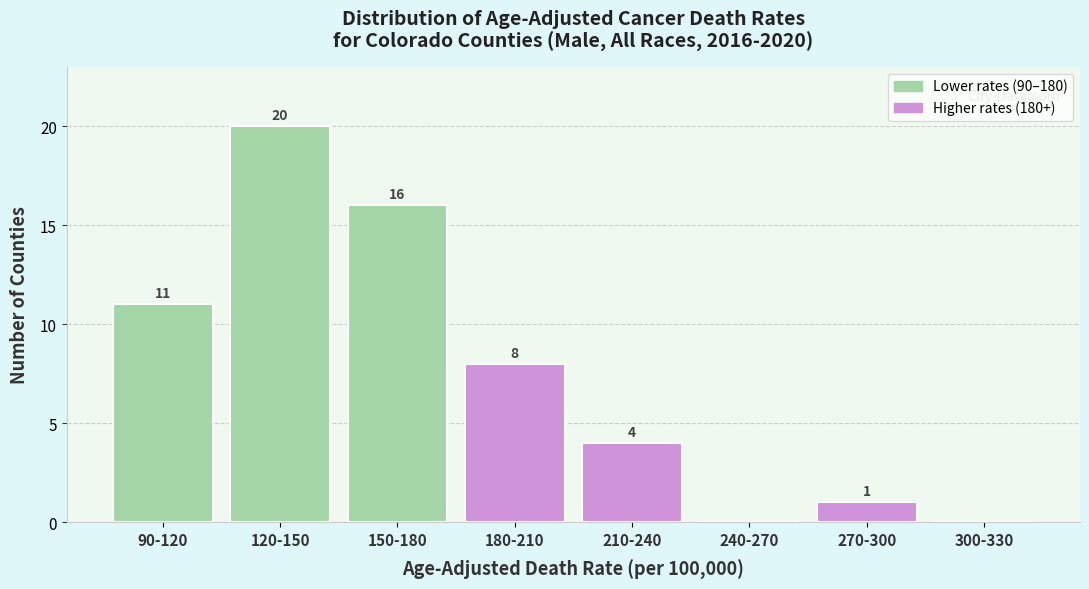

Reading left to right, transcribe all the data shown in this chart.

90-120=11	120-150=20	150-180=16	180-210=8	210-240=4	240-270=0	270-300=1	300-330=0